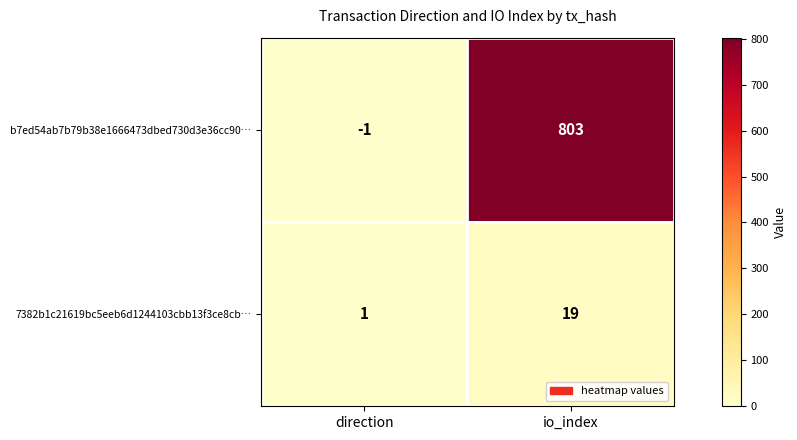

Rank the series by their maximum value, from lowest to highest.

7382b1c21619bc5eeb6d1244103cbb13f3ce8cb…, b7ed54ab7b79b38e1666473dbed730d3e36cc90…